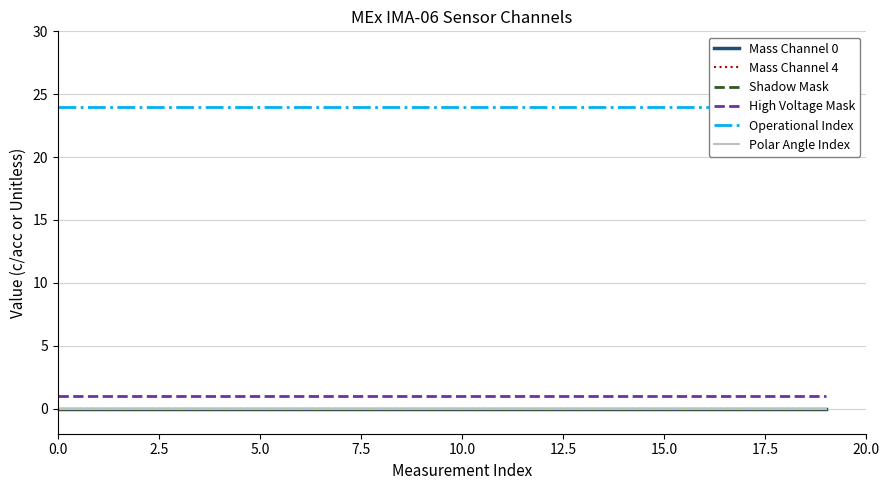

Between 18 and 2.5, which is larger?

18